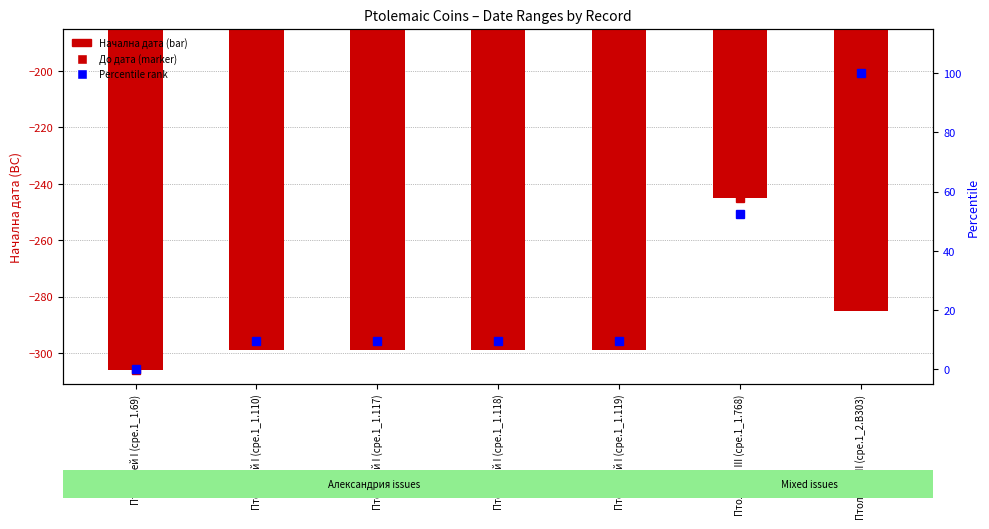

Between Птолемей I (cpe.1_1.69) and Птолемей III (cpe.1_1.768), which series saw the biggest shift?

Начална дата